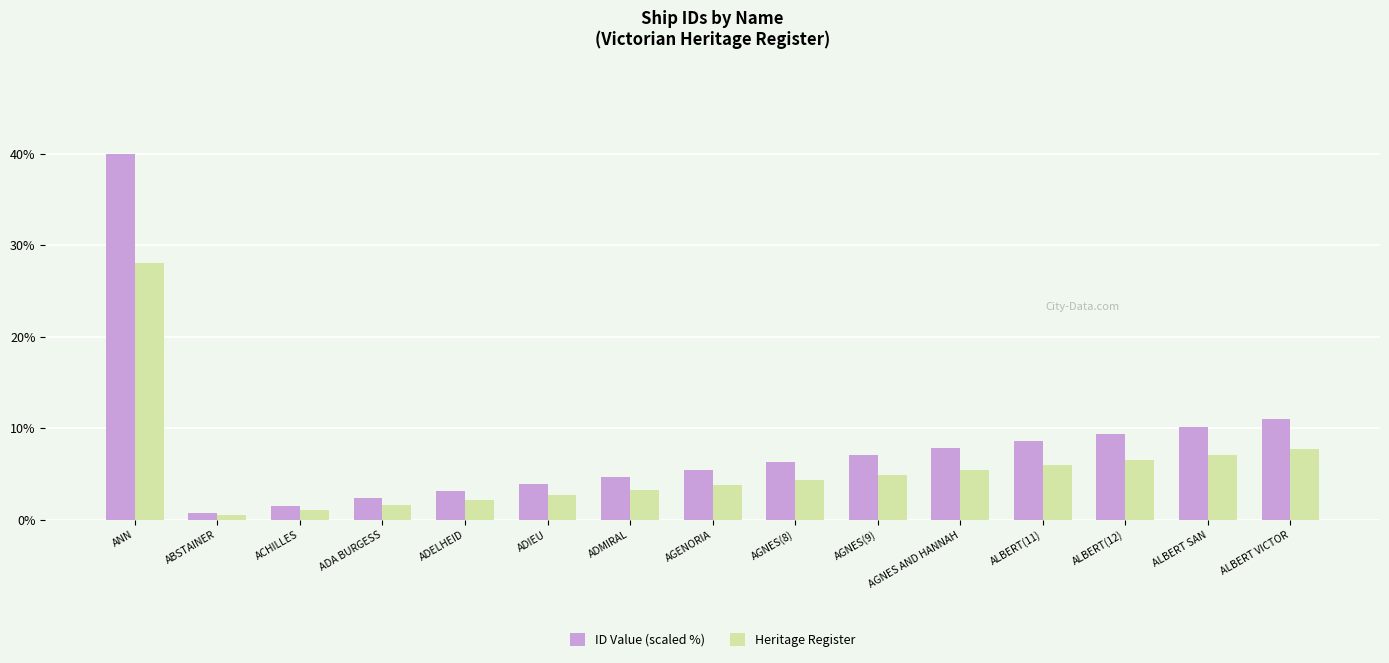

What is the difference between the second highest and minimum values in the ID Value (scaled %) series?

10.2